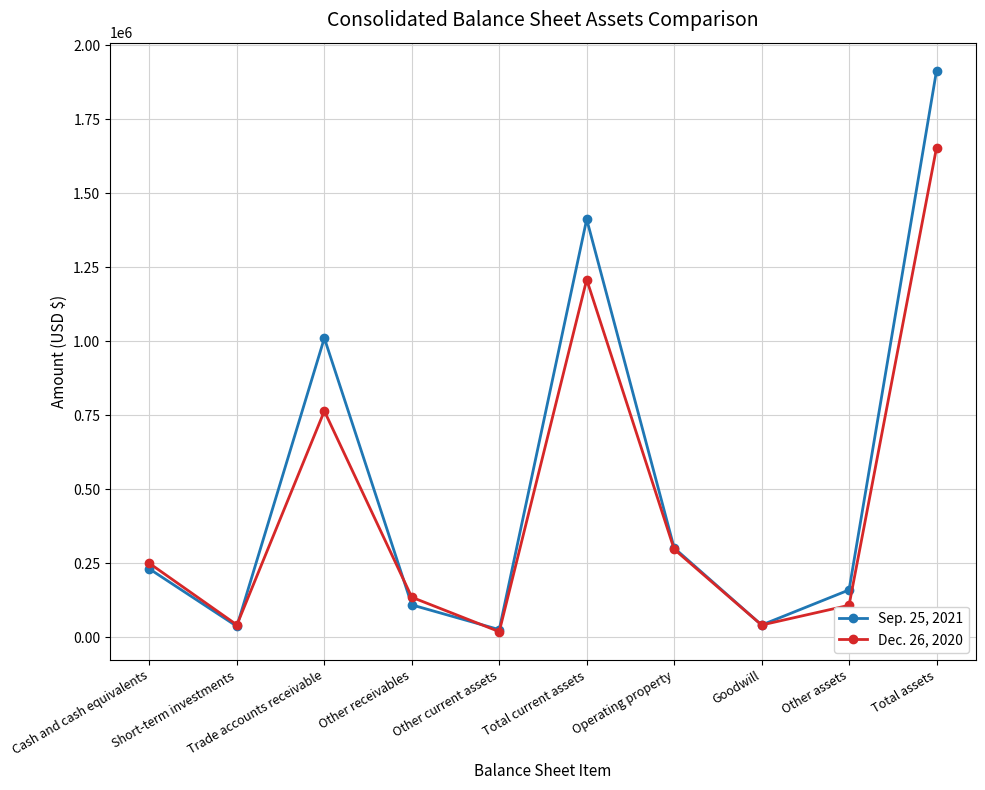

Does the chart have visible grid lines?

Yes